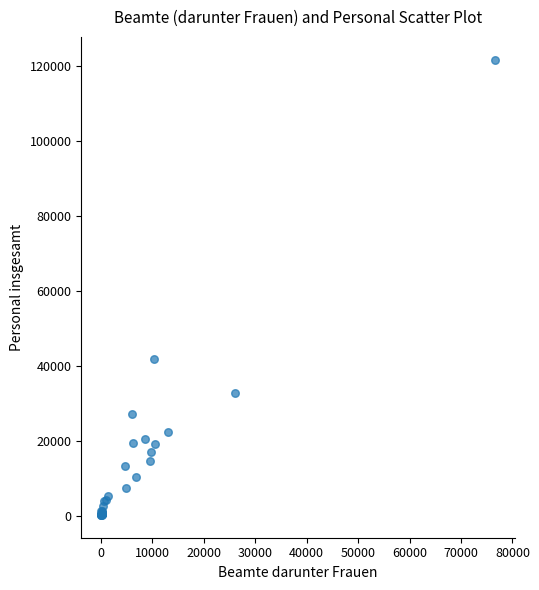

What Y value in the scatter plot is closest to 60915?

41755